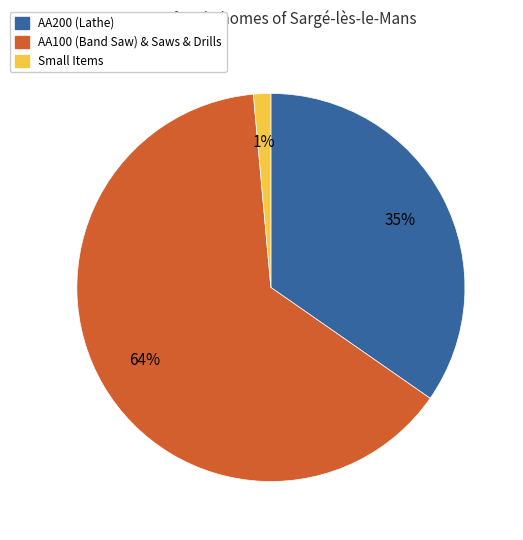

Is there any slice that represents more than half of the pie?

Yes